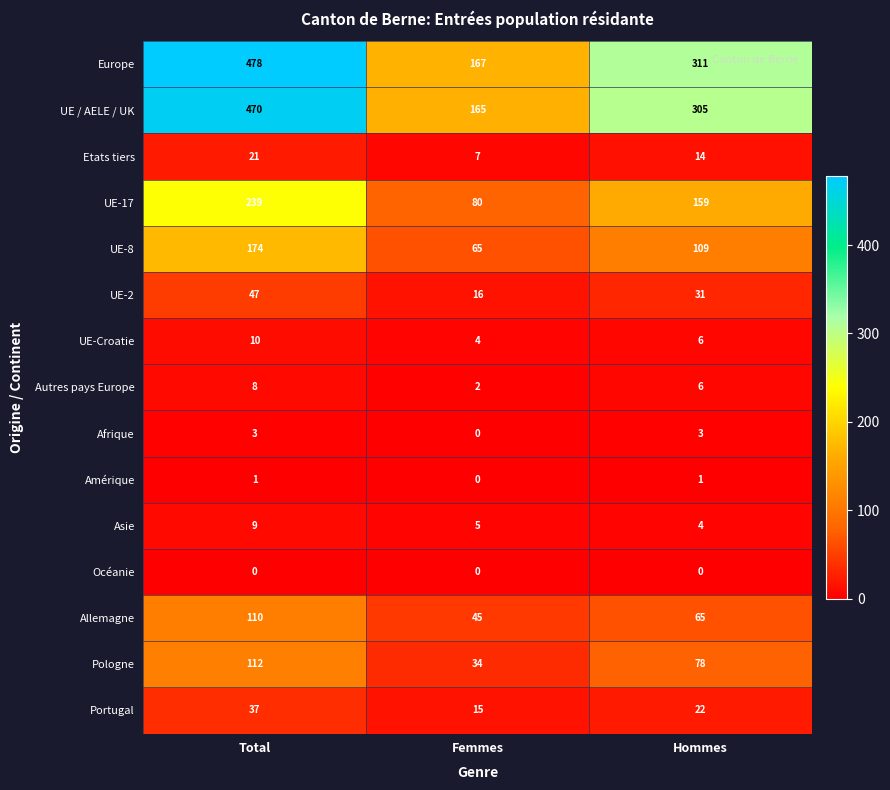

What is the total value across all series at Hommes?

1114